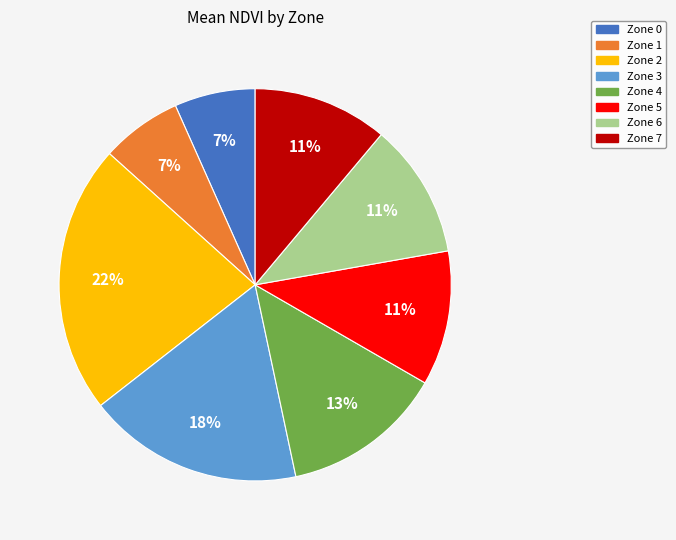

True or false: Zone 2 accounts for 9% of the total.

False